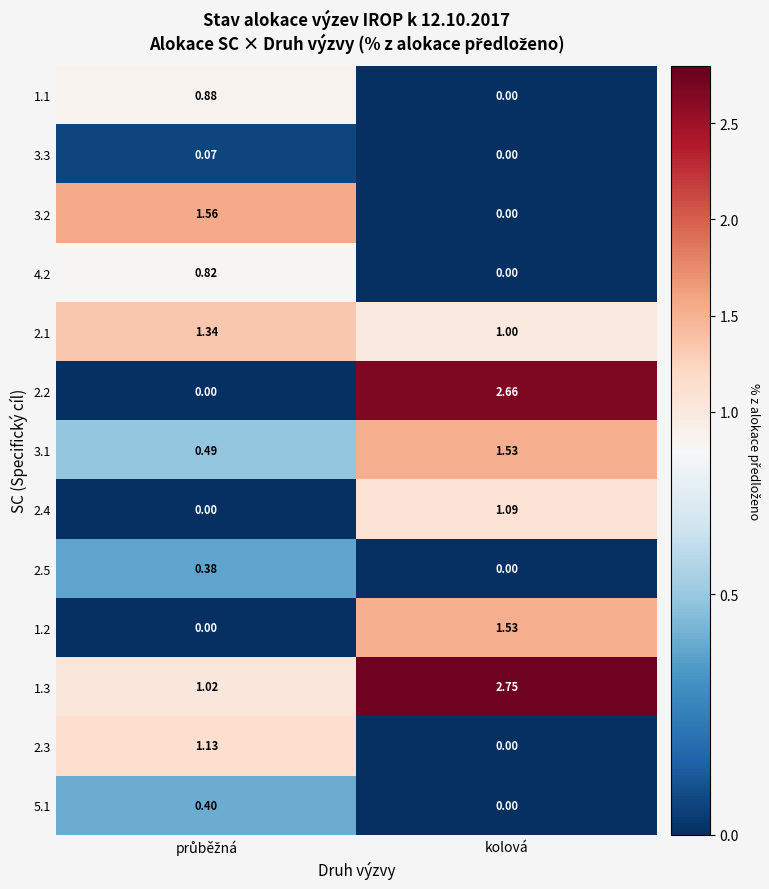

At which label does 3.1 first exceed 1?

kolová